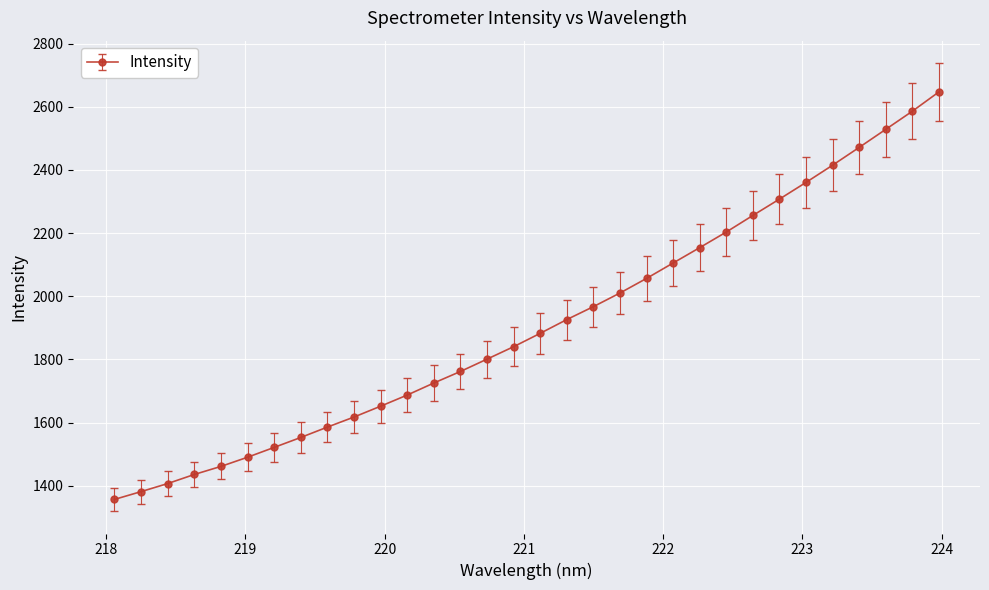

What is the value of the 4th point from the left?

1435.9